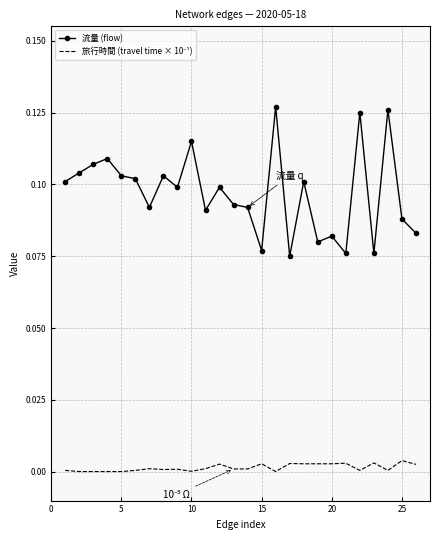

Which series has the largest total across all categories?

流量 (flow)